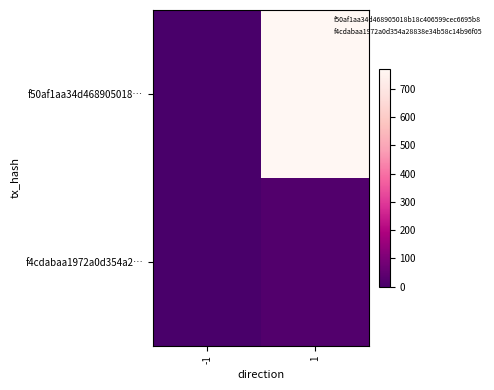

What is the total value across all series at 1?

791